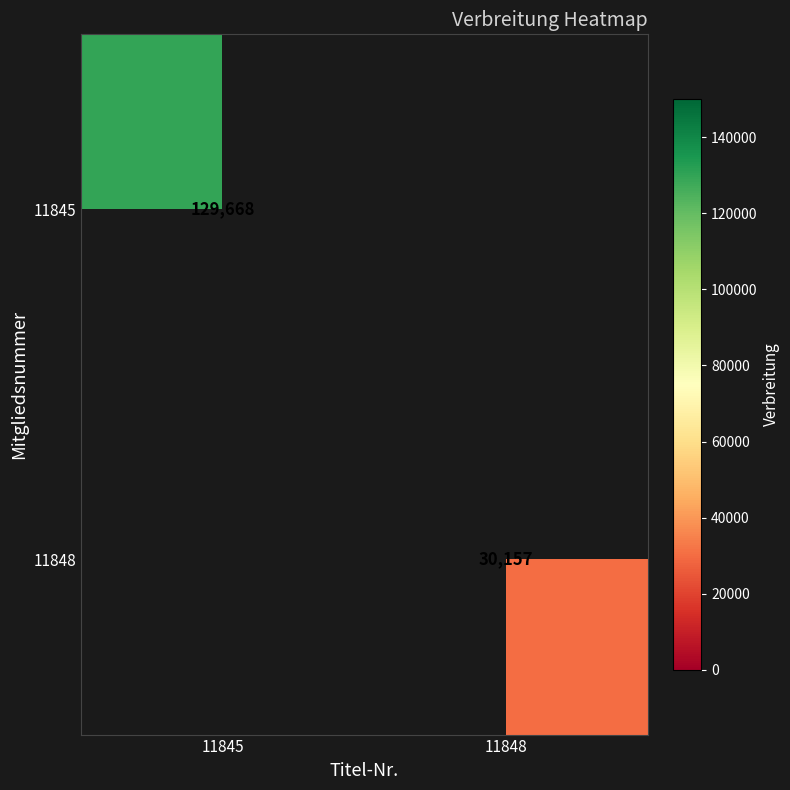

Count the number of data series in this chart.

2